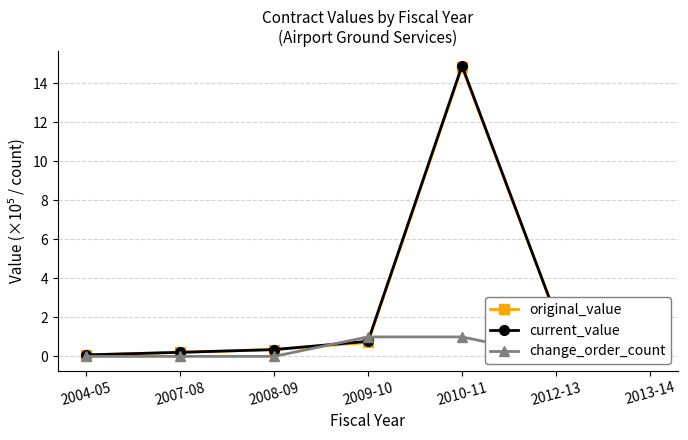

What is the total value across all series at 2012-13?

4.1